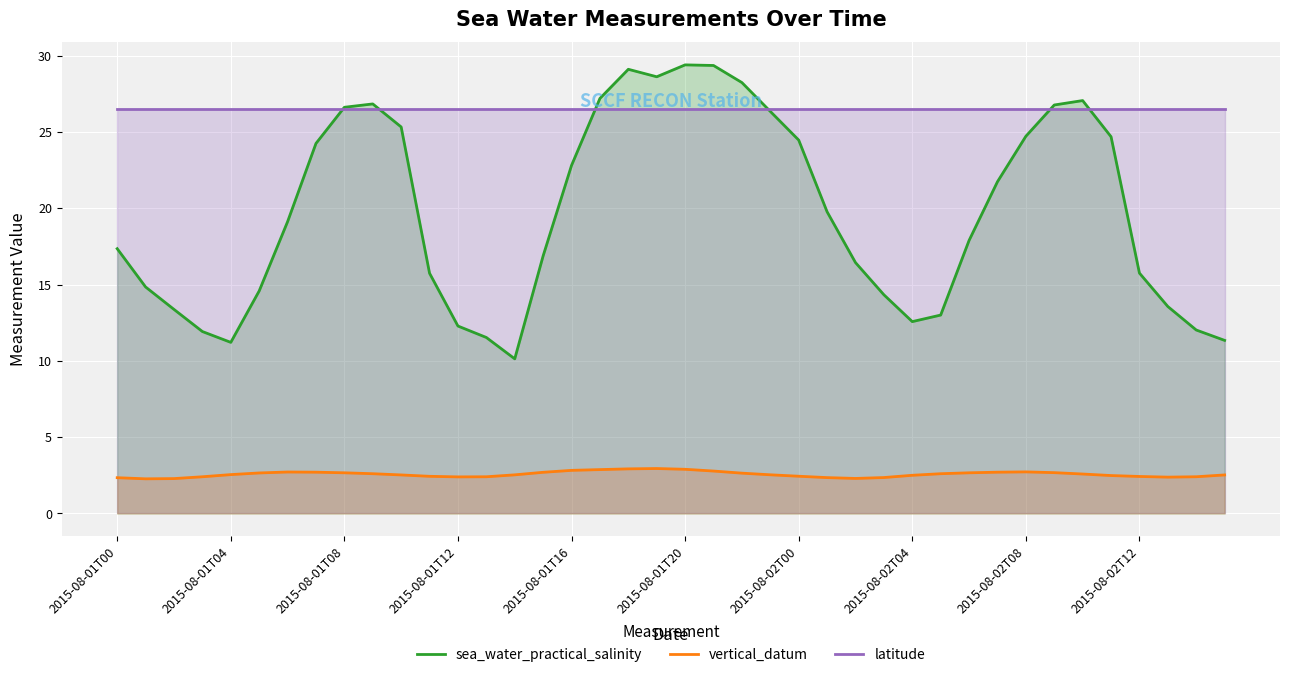

Which series has the widest spread of values?

sea_water_practical_salinity